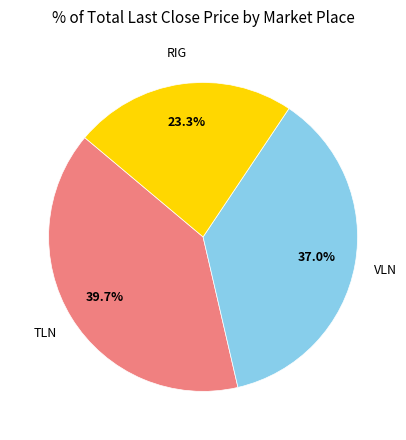

How many slices are in this pie chart?

3